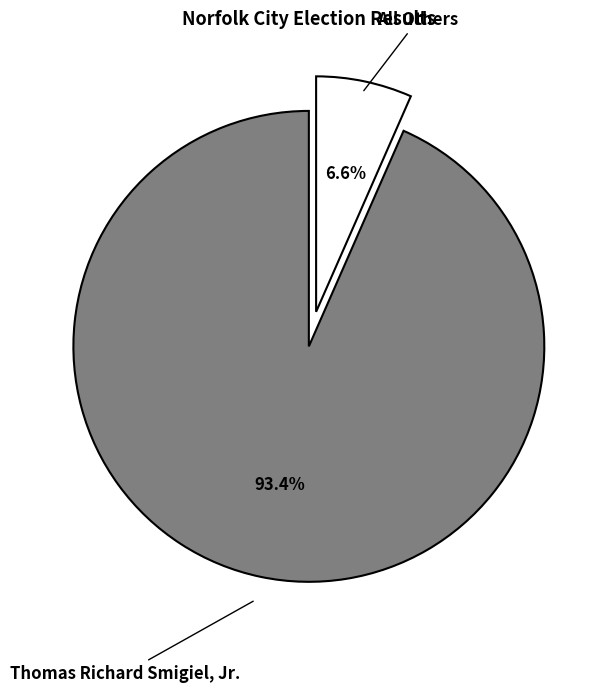

To the nearest percent, what is the combined percentage of All Others and Thomas Richard Smigiel, Jr.?

100%